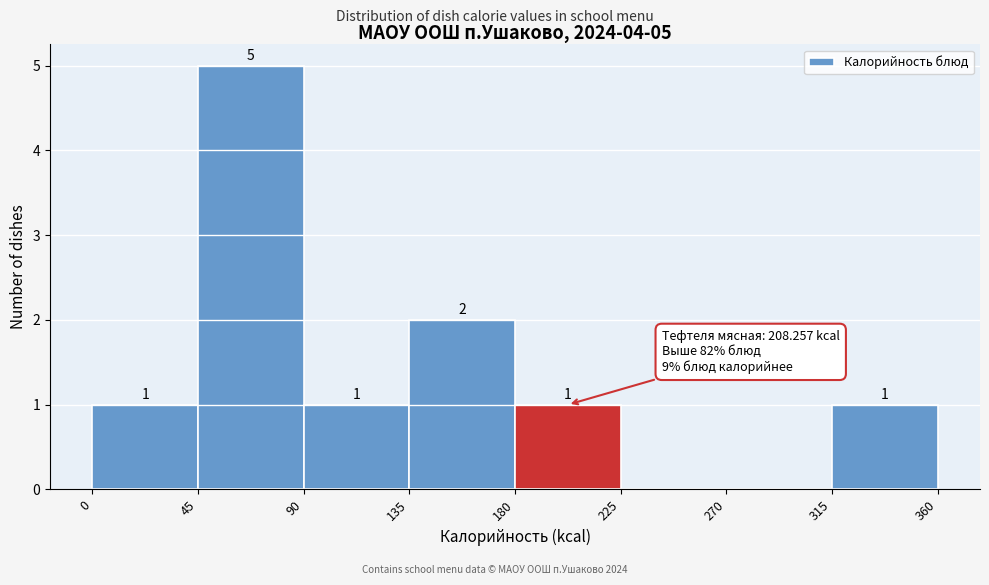

Over which range of the x-axis is the bar tallest?

45 to 90